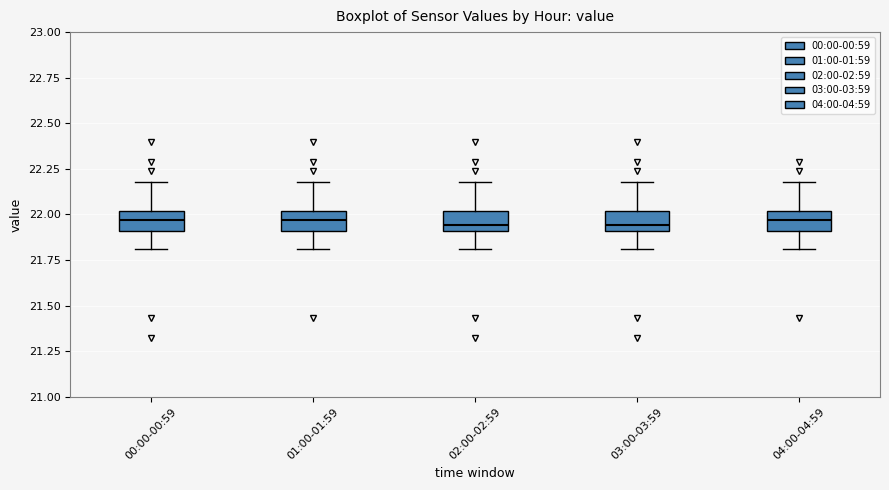

Where does the upper whisker of the box for 00:00-00:59 end on the y-axis? The values are not printed on the chart, so give them approximately, as read against the axis.

22.20